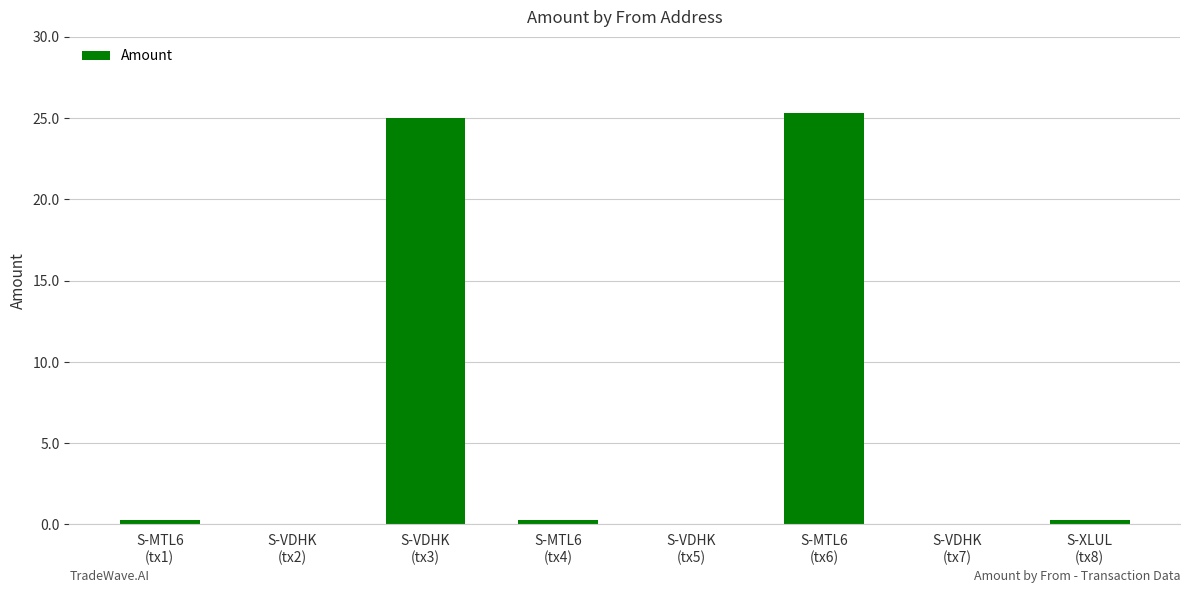

What is the sum of all values?

51.2